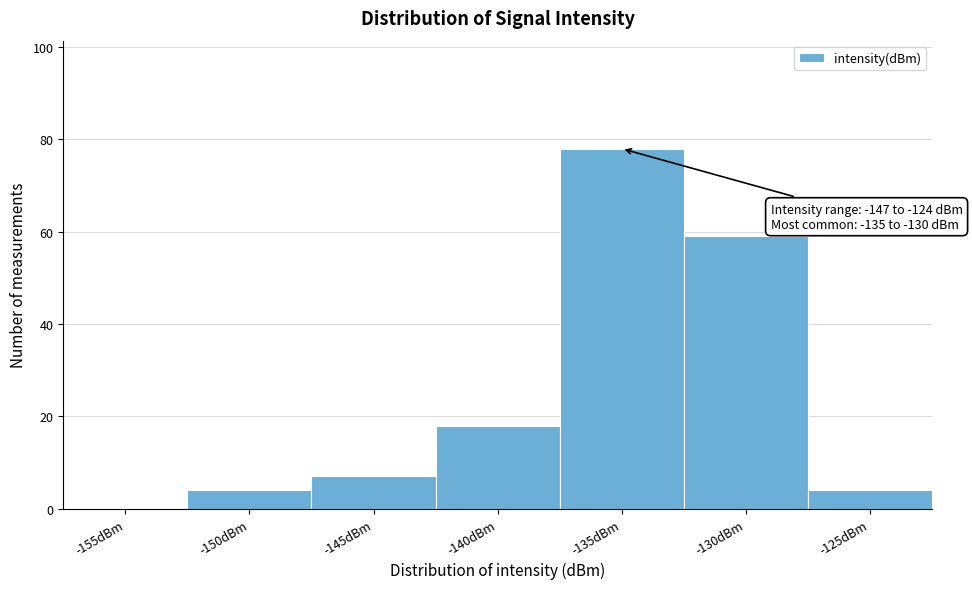

Reading left to right, transcribe all the data shown in this chart.

-155dBm=0	-150dBm=4	-145dBm=7	-140dBm=18	-135dBm=78	-130dBm=59	-125dBm=4